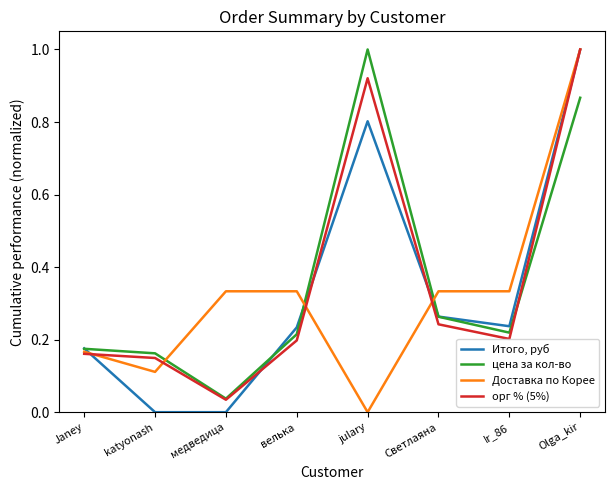

Is the value of Итого, руб at Olga_kir greater than the value of Доставка по Корее at Светлаяна?

Yes